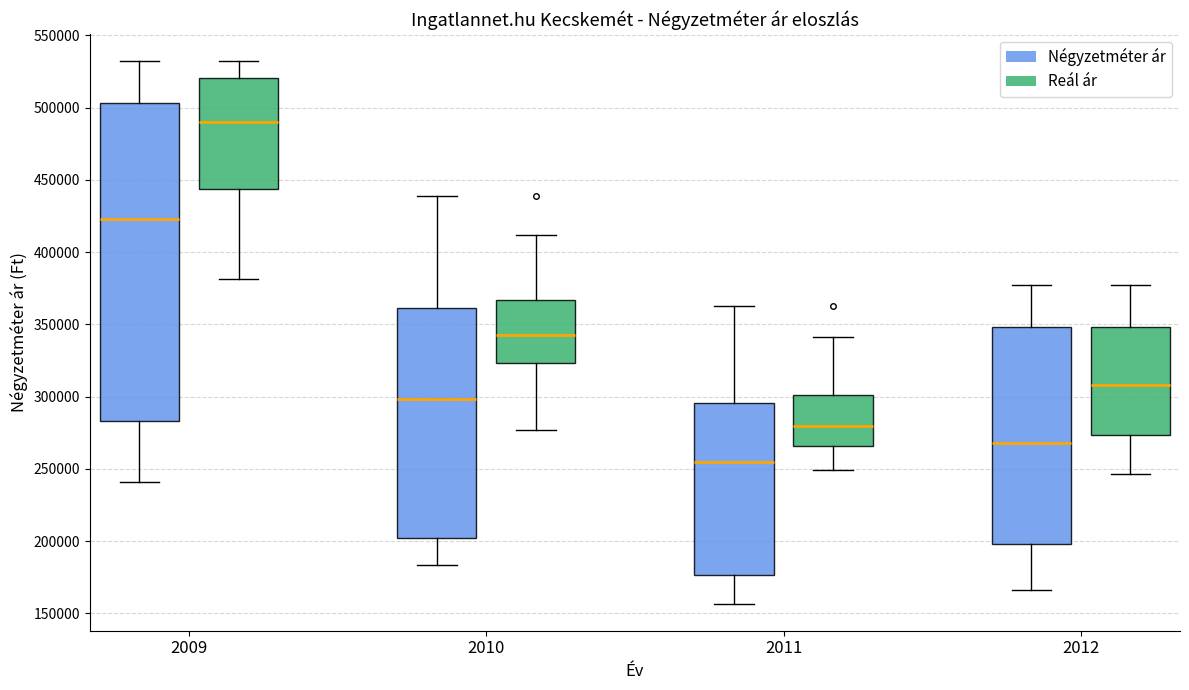

Which box has the lowest median line?

2011 (Négyzetméter ár)